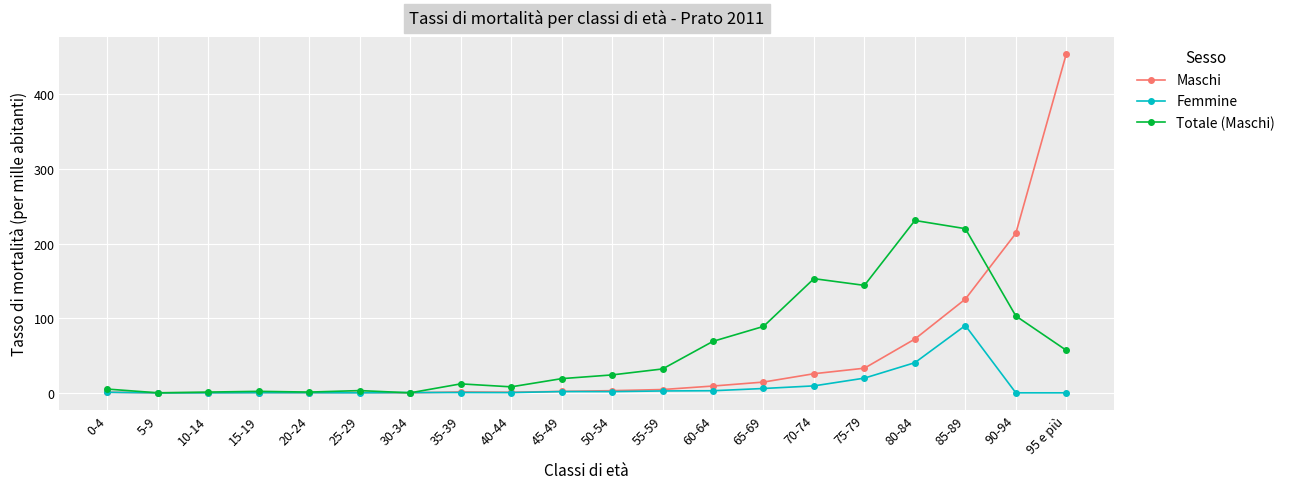

List the series in order of their peak value, highest first.

Maschi, Totale (Maschi), Femmine